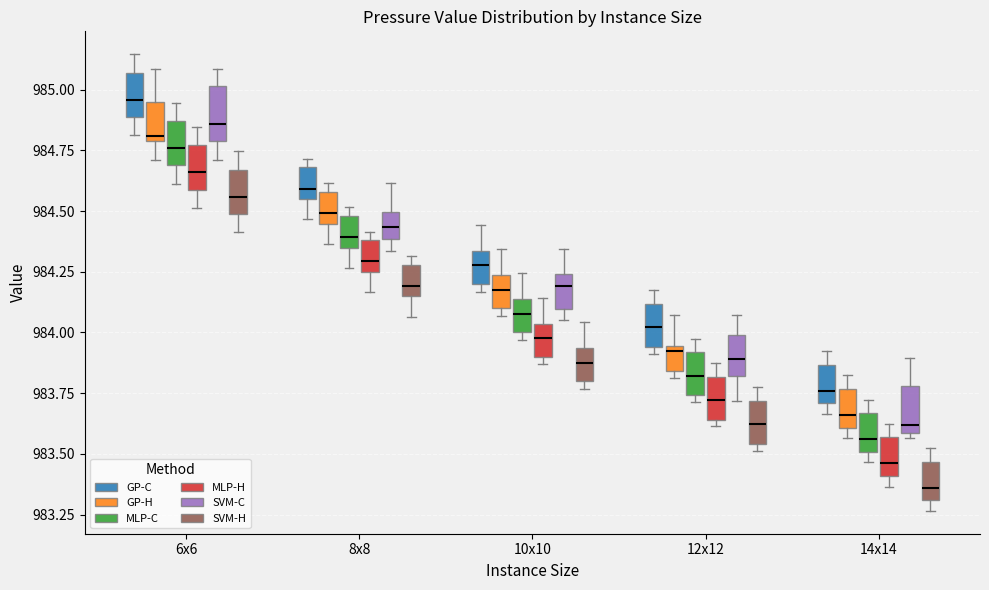

Reading left to right, read every box against the y-axis: the position of its median line, the range the box covers, and the ends of its whiskers. The values are not printed on the chart, so give them approximately, as read against the axis.

6x6 (GP-C): median 984.95, box 984.90 to 985.05, whiskers 984.80 to 985.15
6x6 (GP-H): median 984.80 (just above the box's lower edge), box 984.80 to 984.95, whiskers 984.70 to 985.10
6x6 (MLP-C): median 984.75, box 984.70 to 984.85, whiskers 984.60 to 984.95
6x6 (MLP-H): median 984.65, box 984.60 to 984.75, whiskers 984.50 to 984.85
6x6 (SVM-C): median 984.85, box 984.80 to 985.00, whiskers 984.70 to 985.10
6x6 (SVM-H): median 984.55, box 984.50 to 984.65, whiskers 984.40 to 984.75
8x8 (GP-C): median 984.60, box 984.55 to 984.70, whiskers 984.45 to 984.70 (just above the box's upper edge)
8x8 (GP-H): median 984.50, box 984.45 to 984.60, whiskers 984.35 to 984.60 (just above the box's upper edge)
8x8 (MLP-C): median 984.40, box 984.35 to 984.50, whiskers 984.25 to 984.50 (just above the box's upper edge)
8x8 (MLP-H): median 984.30, box 984.25 to 984.40, whiskers 984.15 to 984.40 (just above the box's upper edge)
8x8 (SVM-C): median 984.45, box 984.40 to 984.50, whiskers 984.35 to 984.60
8x8 (SVM-H): median 984.20, box 984.15 to 984.30, whiskers 984.05 to 984.30 (just above the box's upper edge)
10x10 (GP-C): median 984.30, box 984.20 to 984.35, whiskers 984.15 to 984.45
10x10 (GP-H): median 984.20, box 984.10 to 984.25, whiskers 984.05 to 984.35
10x10 (MLP-C): median 984.10, box 984.00 to 984.15, whiskers 983.95 to 984.25
10x10 (MLP-H): median 984.00, box 983.90 to 984.05, whiskers 983.85 to 984.15
10x10 (SVM-C): median 984.20, box 984.10 to 984.25, whiskers 984.05 to 984.35
10x10 (SVM-H): median 983.90, box 983.80 to 983.95, whiskers 983.75 to 984.05
12x12 (GP-C): median 984.00, box 983.95 to 984.10, whiskers 983.90 to 984.15
12x12 (GP-H): median 983.90, box 983.85 to 983.95, whiskers 983.80 to 984.05
12x12 (MLP-C): median 983.80, box 983.75 to 983.90, whiskers 983.70 to 983.95
12x12 (MLP-H): median 983.70, box 983.65 to 983.80, whiskers 983.60 to 983.85
12x12 (SVM-C): median 983.90, box 983.80 to 984.00, whiskers 983.70 to 984.05
12x12 (SVM-H): median 983.60, box 983.55 to 983.70, whiskers 983.50 to 983.75
14x14 (GP-C): median 983.75, box 983.70 to 983.85, whiskers 983.65 to 983.90
14x14 (GP-H): median 983.65, box 983.60 to 983.75, whiskers 983.55 to 983.80
14x14 (MLP-C): median 983.55, box 983.50 to 983.65, whiskers 983.45 to 983.70
14x14 (MLP-H): median 983.45, box 983.40 to 983.55, whiskers 983.35 to 983.60
14x14 (SVM-C): median 983.60 (just above the box's lower edge), box 983.60 to 983.80, whiskers 983.55 to 983.90
14x14 (SVM-H): median 983.35, box 983.30 to 983.45, whiskers 983.25 to 983.50